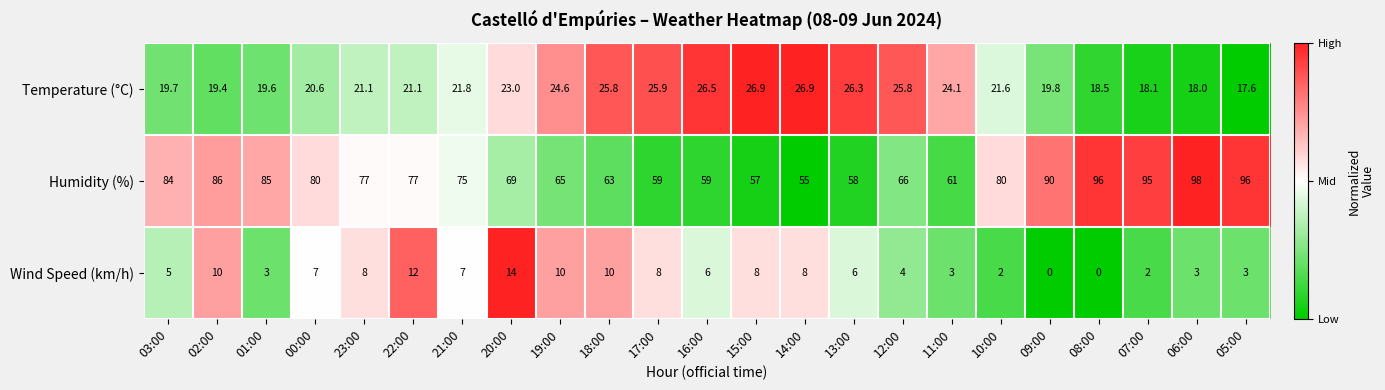

Rank the series by their average value, from highest to lowest.

Humidity (%), Temperature (°C), Wind Speed (km/h)